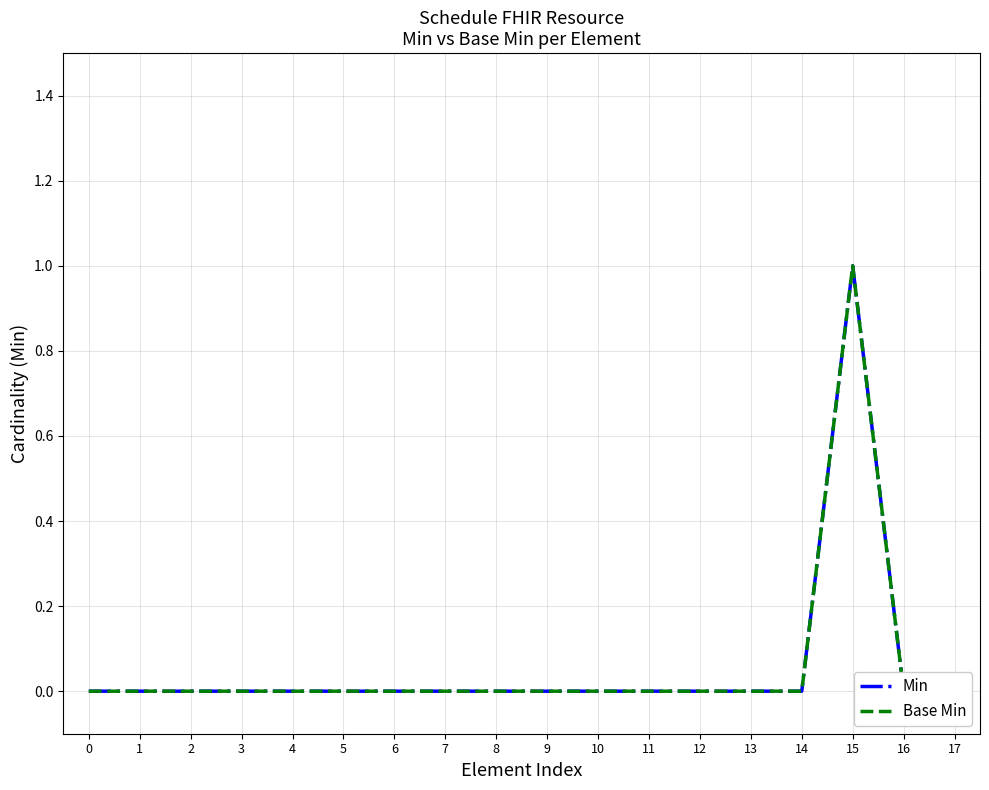

True or false: Min has more than 0 interior local peaks.

True